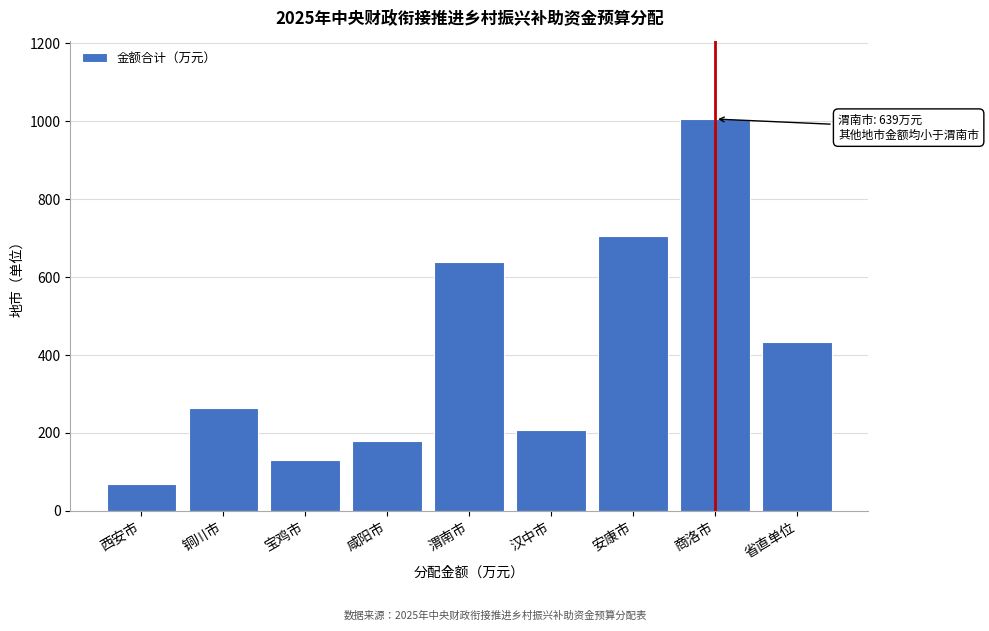

Reading left to right, what are all the values shown in this chart?

70	263	131	180	639	208	705	1006	433